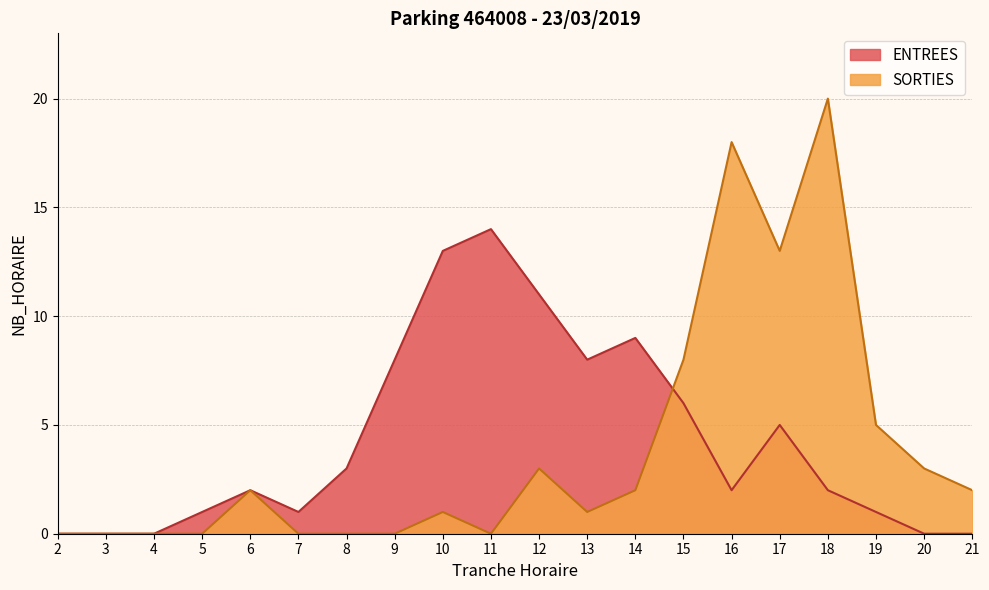

At which label does ENTREES first exceed 2?

8